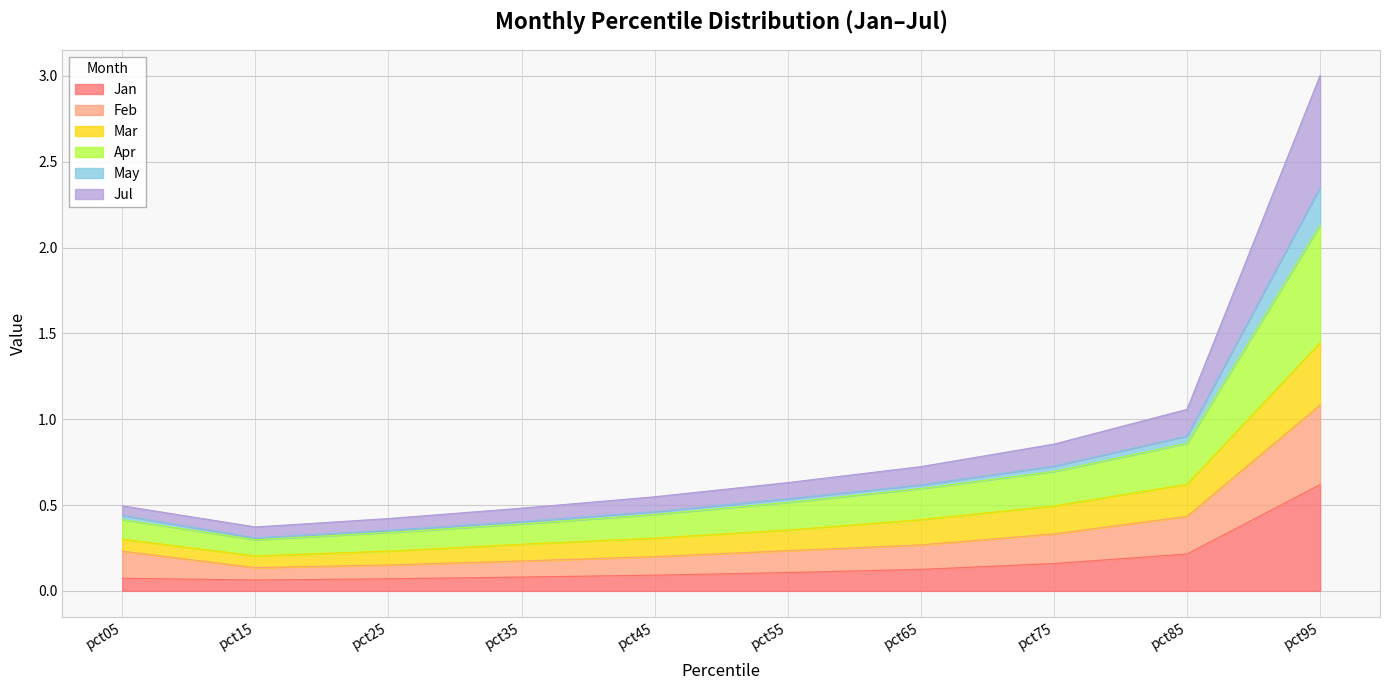

Between pct25 and pct45, which is larger?

pct45